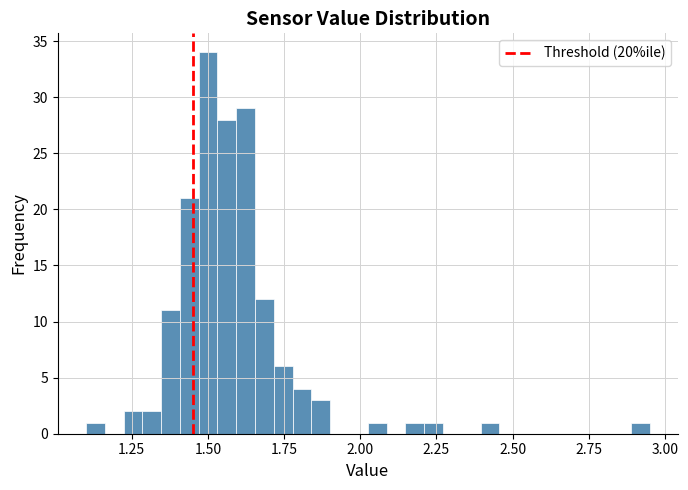

Read against the x-axis, roughly where is the centre of the tallest bar?

1.50